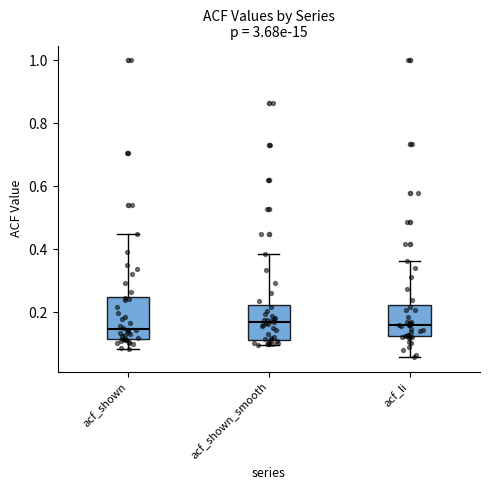

Reading left to right, read every box against the y-axis: the position of its median line, the range the box covers, and the ends of its whiskers. The values are not printed on the chart, so give them approximately, as read against the axis.

acf_shown: median 0.14, box 0.12 to 0.24, whiskers 0.08 to 0.46
acf_shown_smooth: median 0.16, box 0.12 to 0.22, whiskers 0.10 to 0.38
acf_li: median 0.16, box 0.12 to 0.22, whiskers 0.06 to 0.36